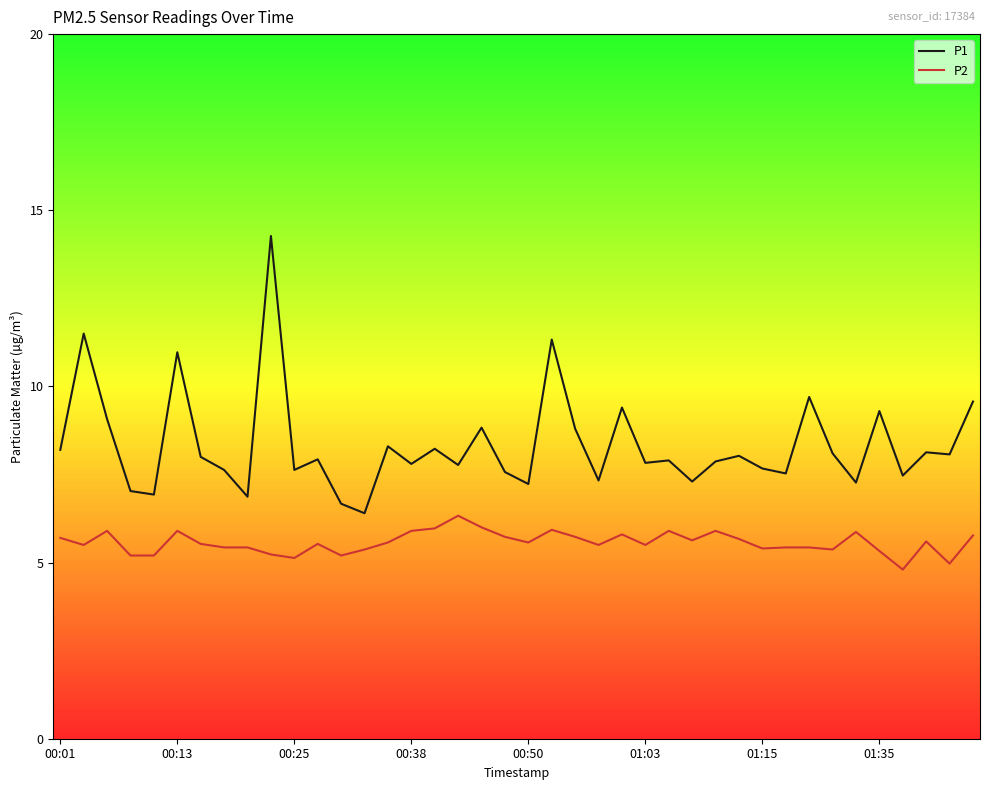

What is the difference between the maximum and minimum values in the P1 series?

7.9